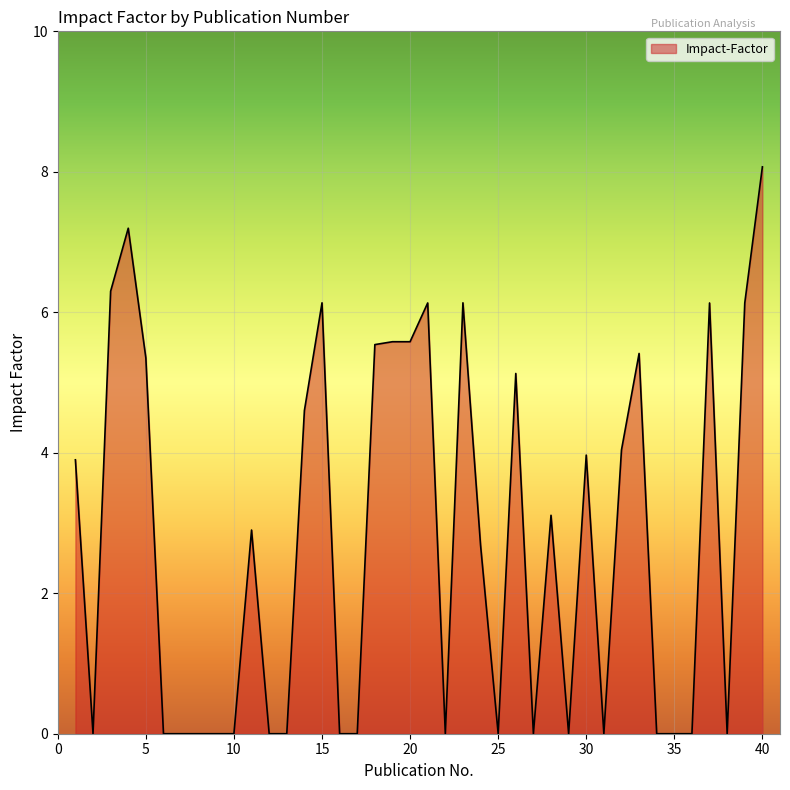

What is the greatest value displayed?

8.1